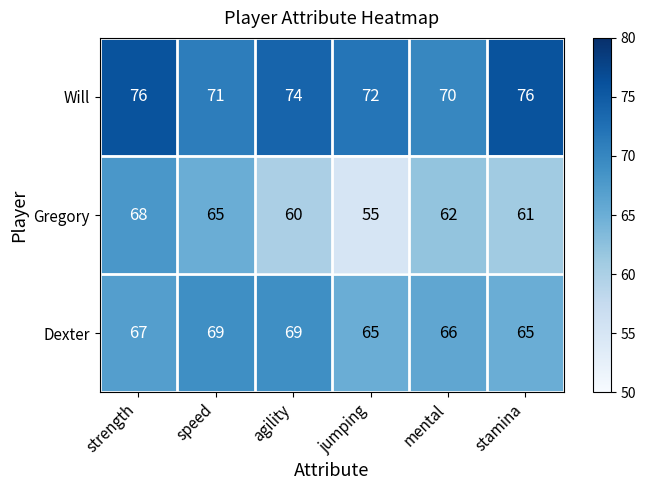

What is the average value of the Will series?

73